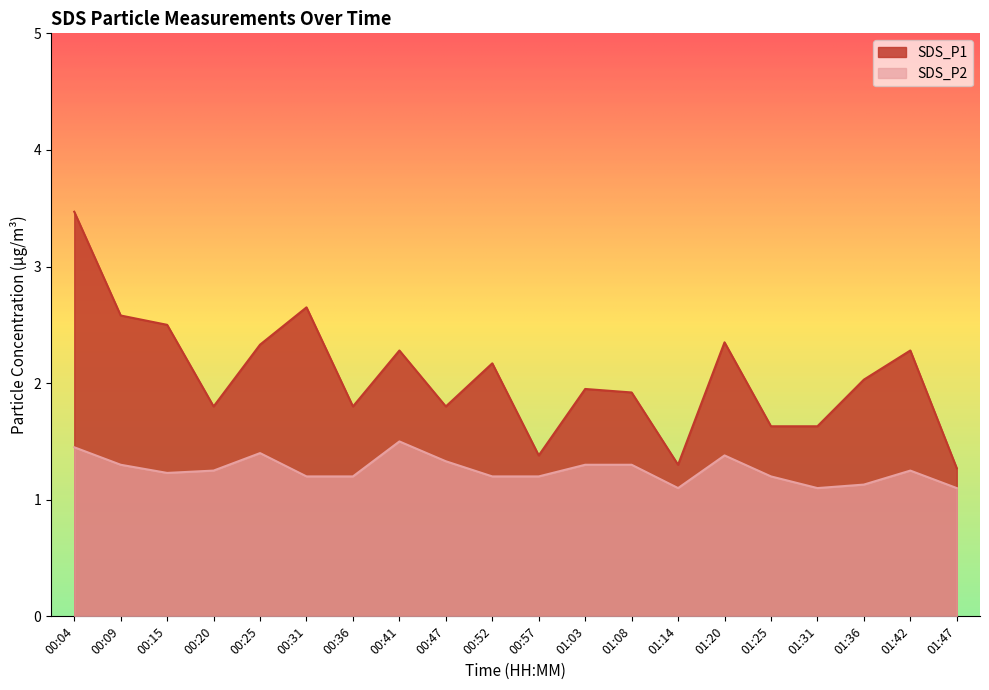

At which category does the chart reach its minimum across all series?

01:14